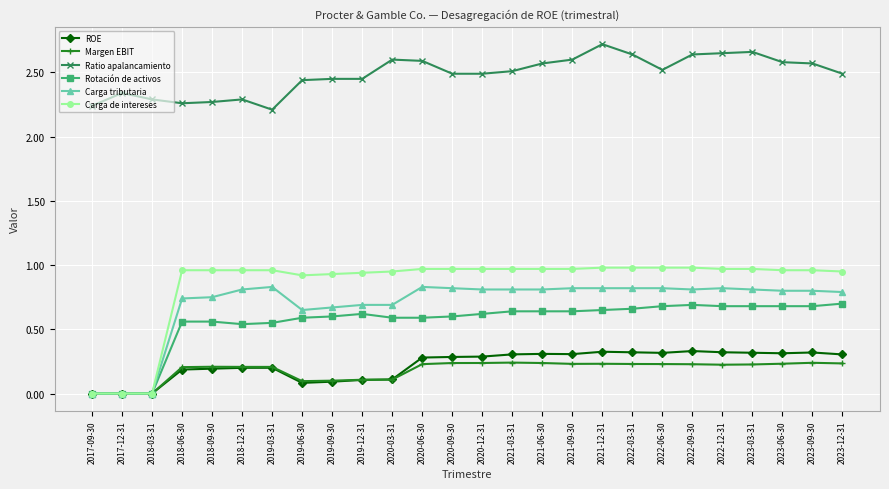

Which category has the highest value across all series?

2021-12-31